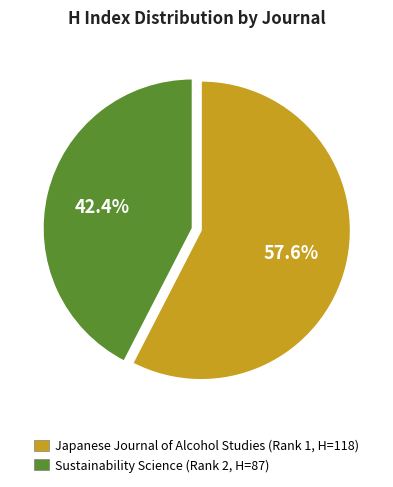

What is the ratio of the value at Japanese Journal of Alcohol Studies (Rank 1, H=118) to the value at Sustainability Science (Rank 2, H=87)?

1.4